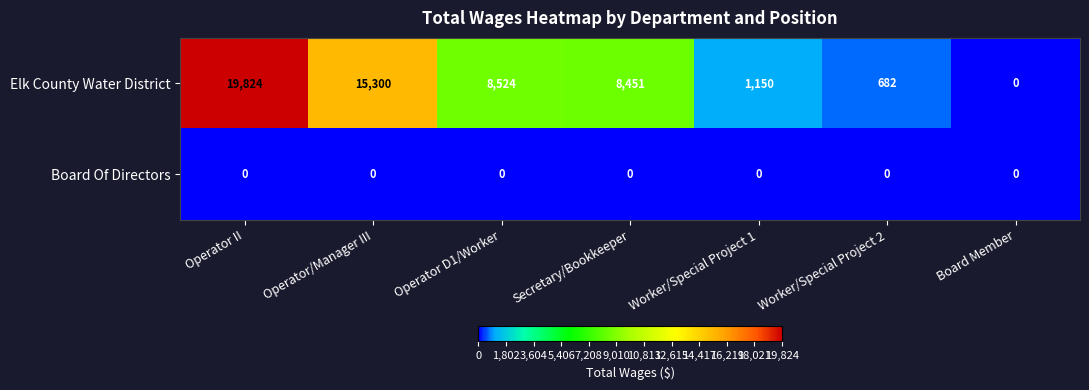

Which category has the highest value across all series?

Operator II